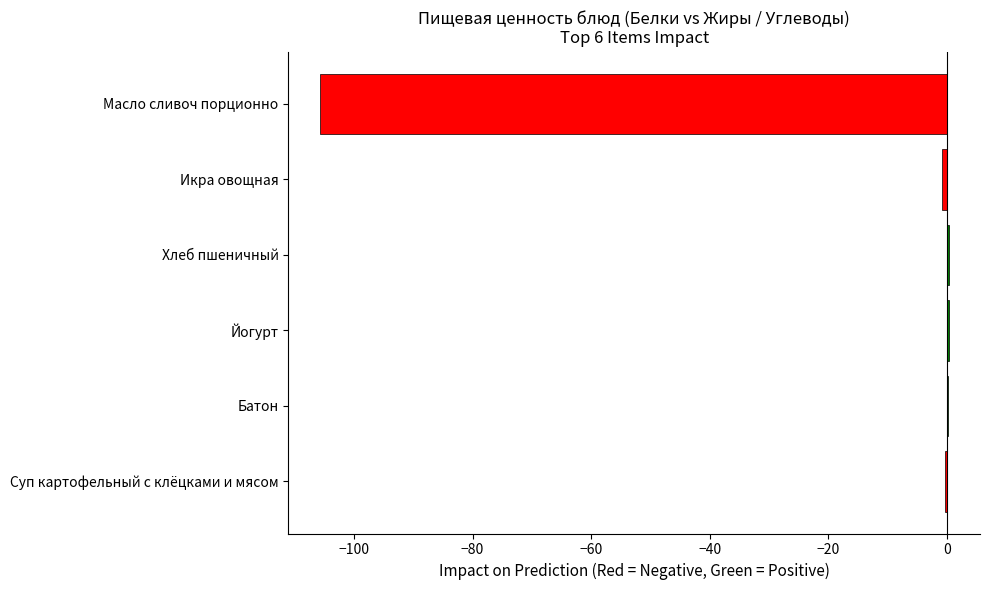

Reading top to bottom, list all the values displayed in this chart.

Масло сливоч порционно=-105.8	Икра овощная=-0.8	Хлеб пшеничный=0.3	Йогурт=0.3	Батон=0.3	Суп картофельный с клёцками и мясом=-0.2